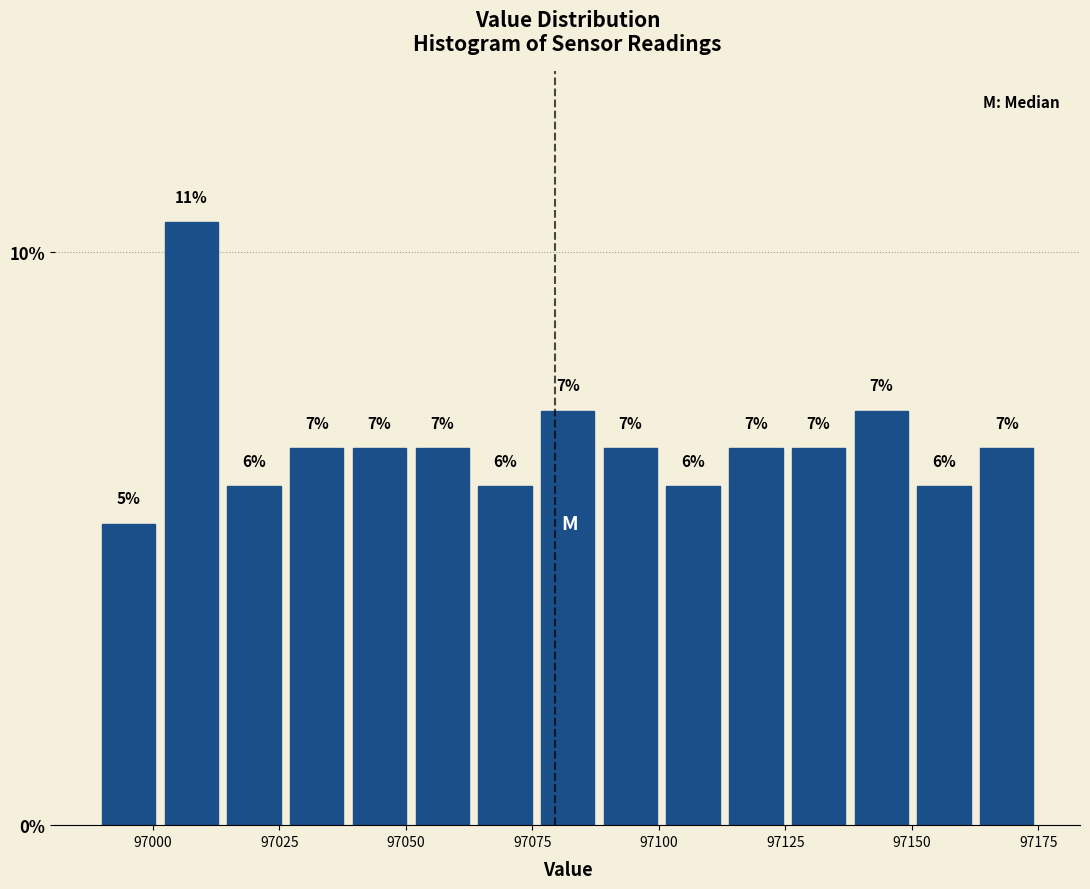

Around what value on the x-axis is the tallest bar? Give the approximate position of its centre, as read against the axis.

97010